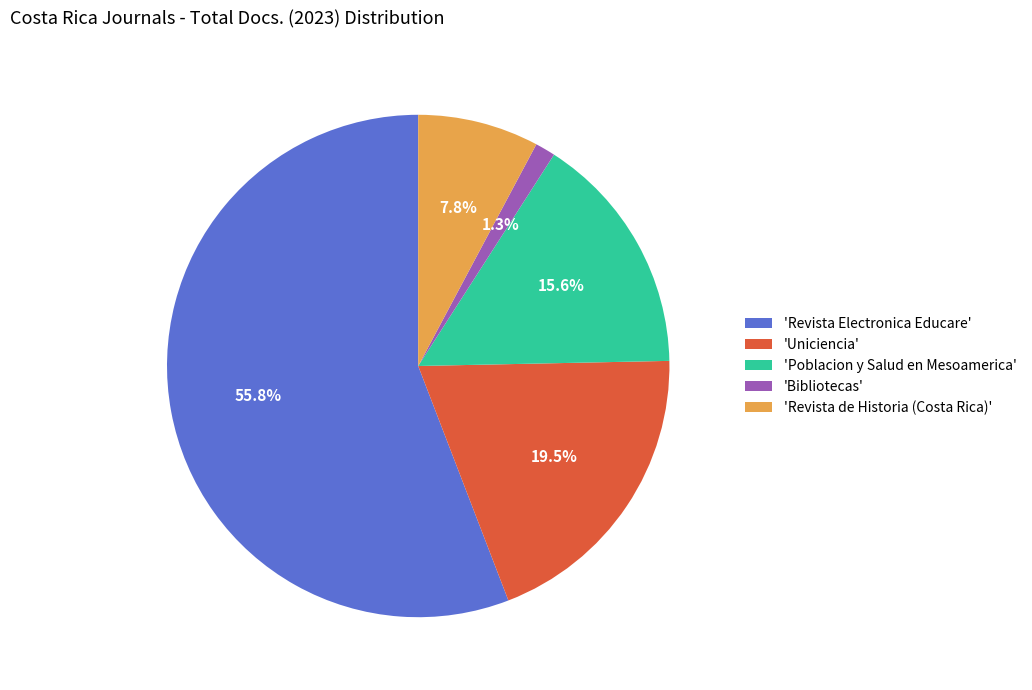

What is the ratio of the value at 'Revista Electronica Educare' to the value at 'Revista de Historia (Costa Rica)'?

7.2